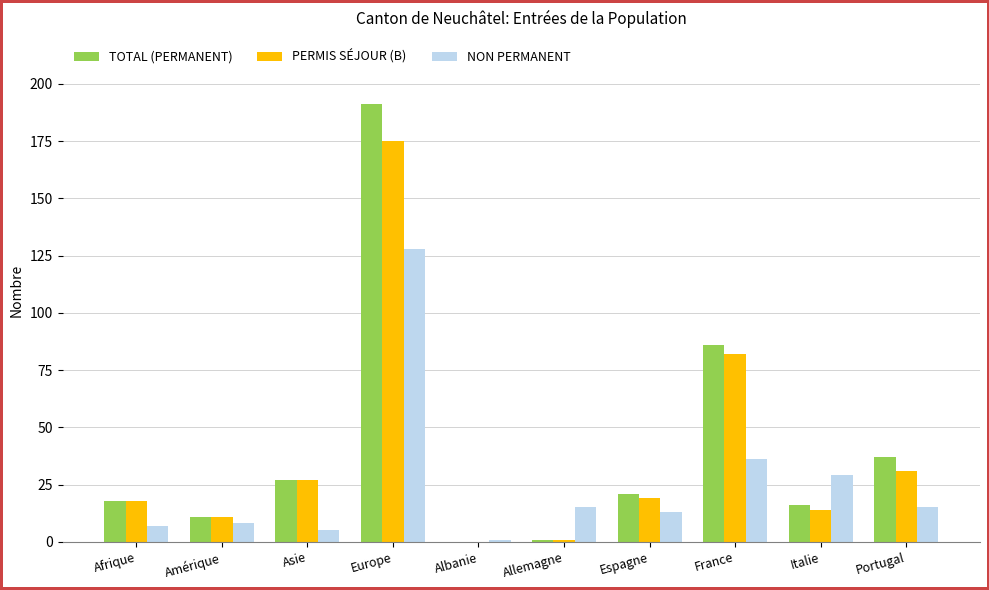

At which category does the chart reach its peak across all series?

Europe